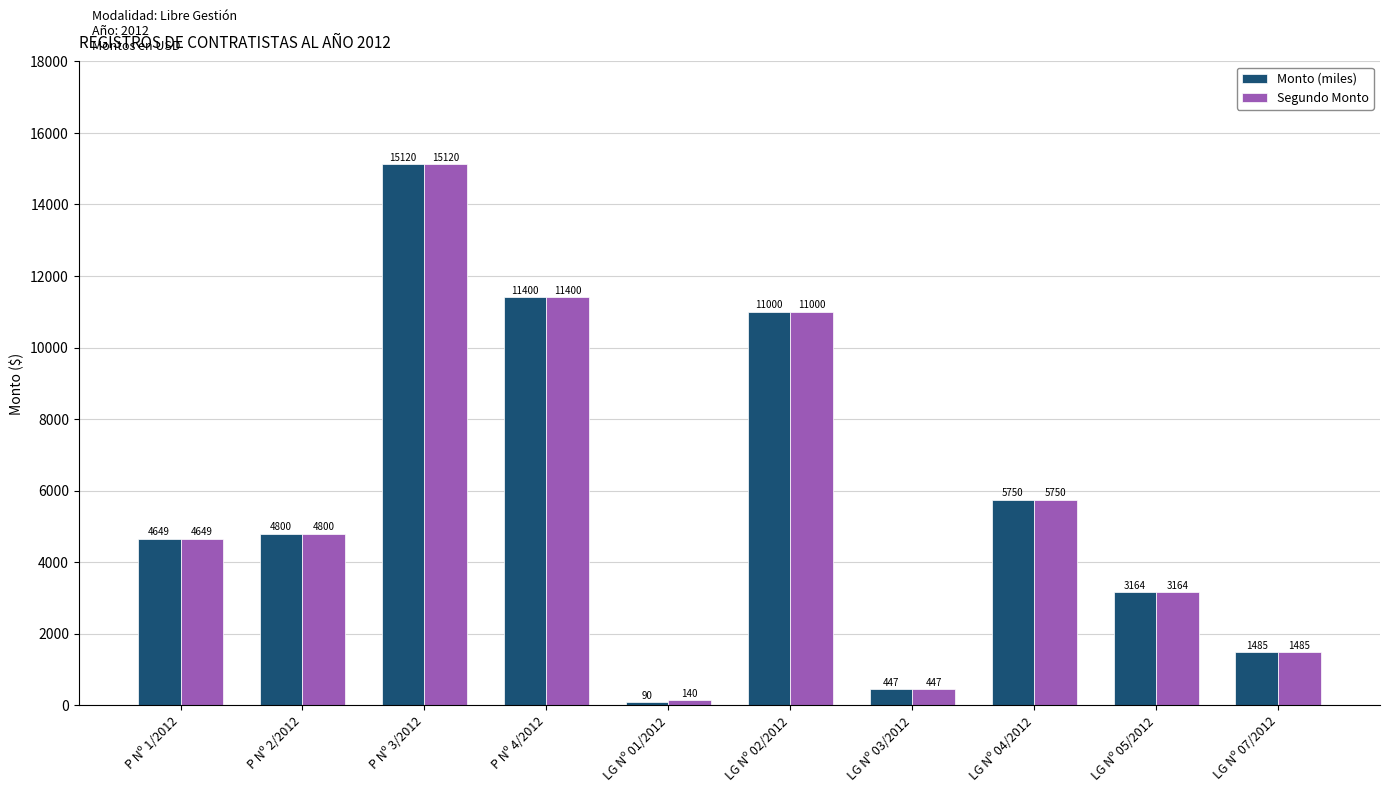

Are the bars grouped side by side (vs. stacked)?

Yes